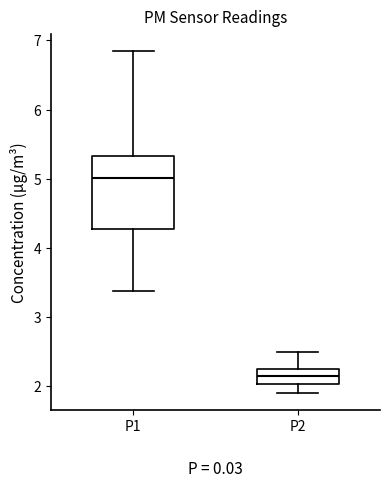

Comparing the boxes themselves (not the whiskers), which one is the tallest?

P1